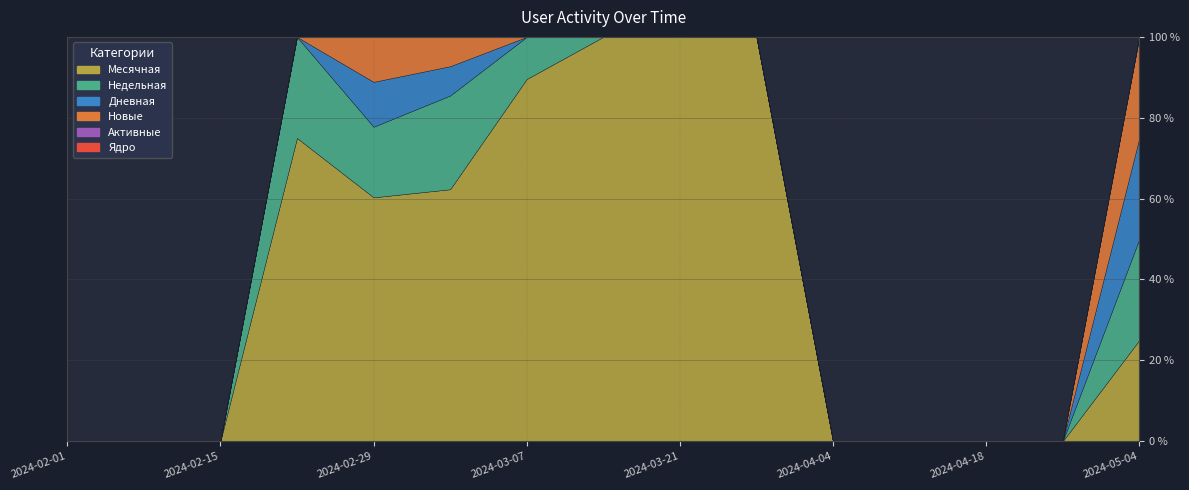

Rank the series by their maximum value, from highest to lowest.

Месячная, Недельная, Дневная, Новые, Активные, Ядро